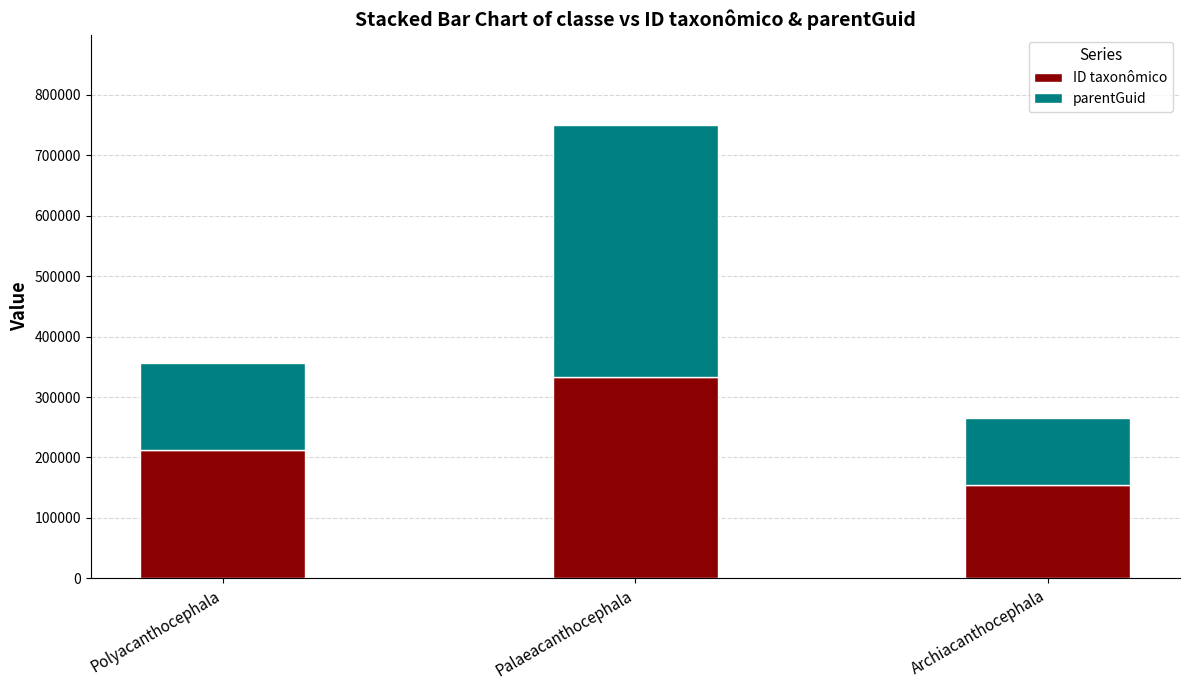

How many data points does each series have?

3